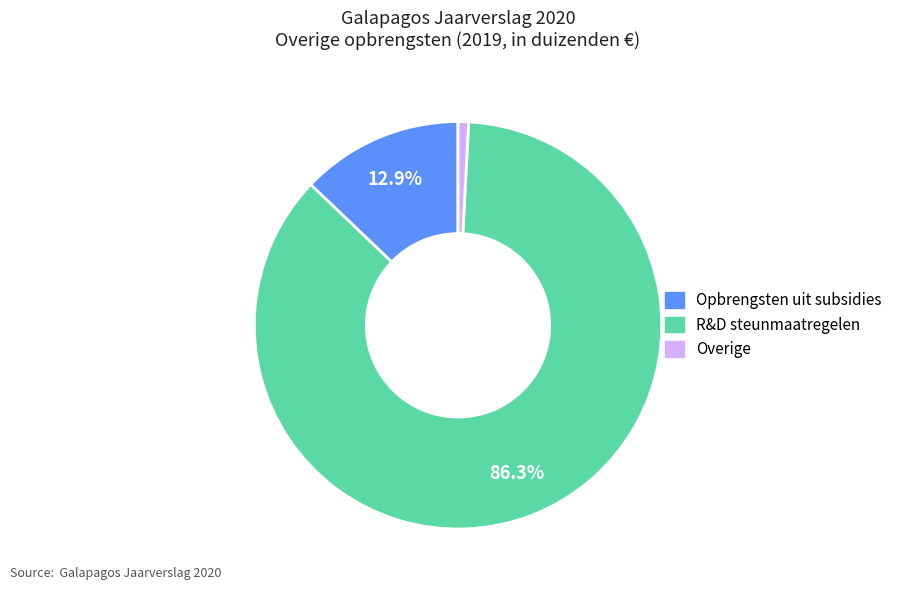

Rank the categories by value from lowest to highest.

Overige, Opbrengsten uit subsidies, R&D steunmaatregelen